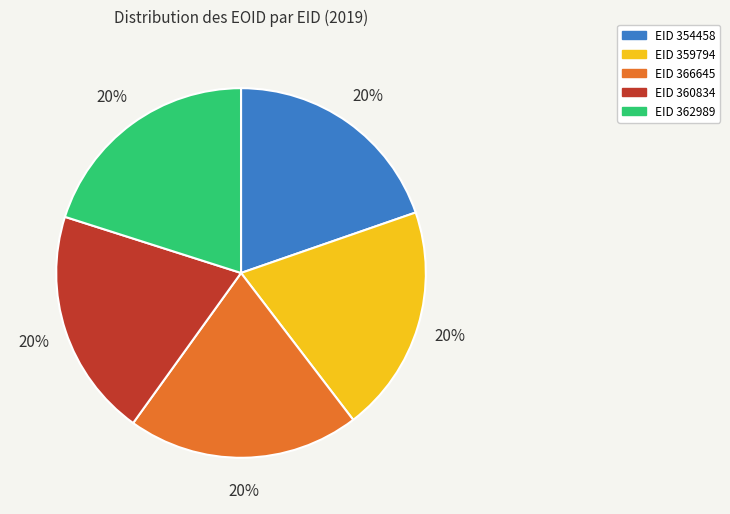

Count the number of slices in the pie.

5